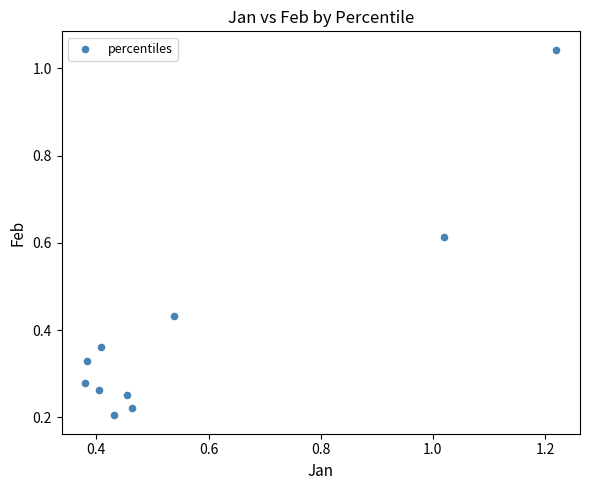

What is the range of X values (max minus min)?

0.8